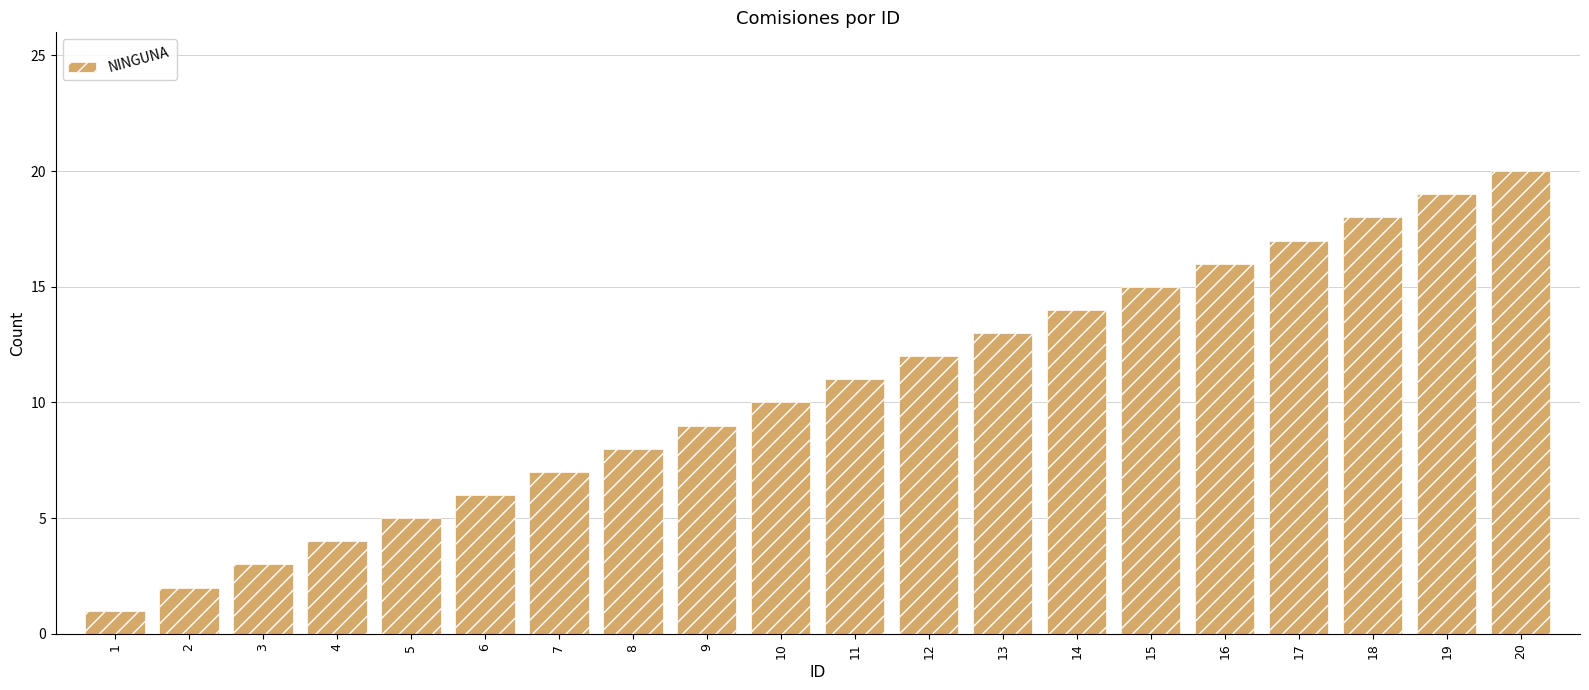

Reading left to right, list all the values displayed in this chart.

1	2	3	4	5	6	7	8	9	10	11	12	13	14	15	16	17	18	19	20